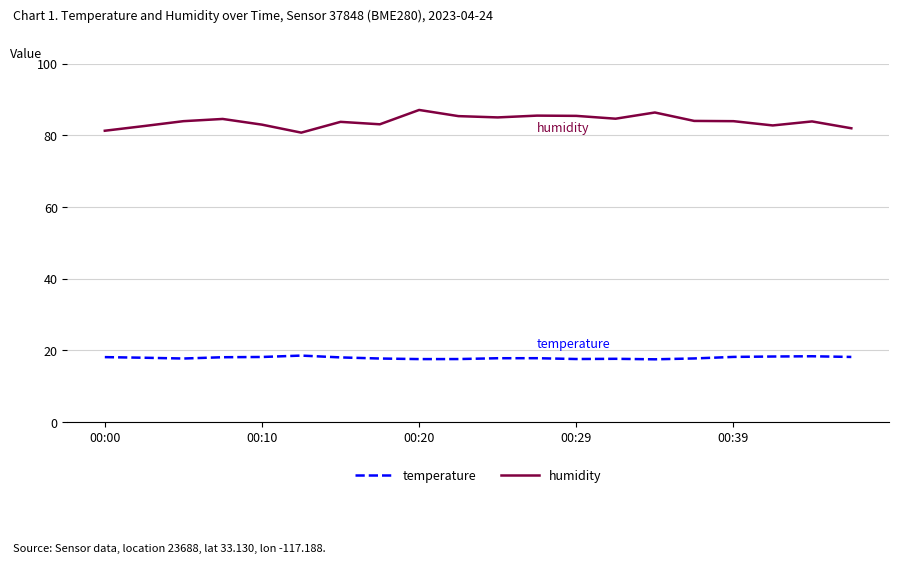

True or false: humidity and temperature cross at least once.

False